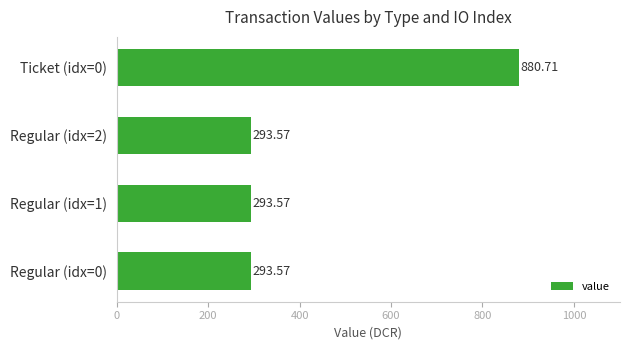

What is the sum of all values?

1761.4